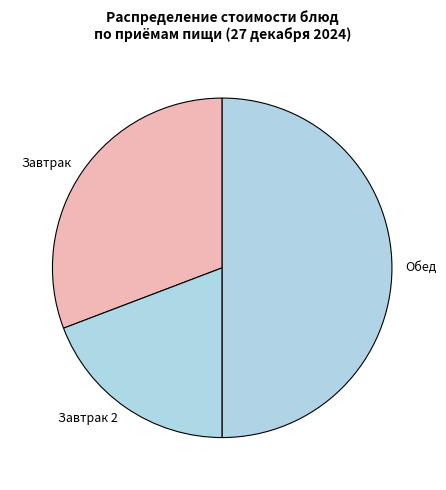

Combined, do Завтрак and Обед account for over 50%?

Yes